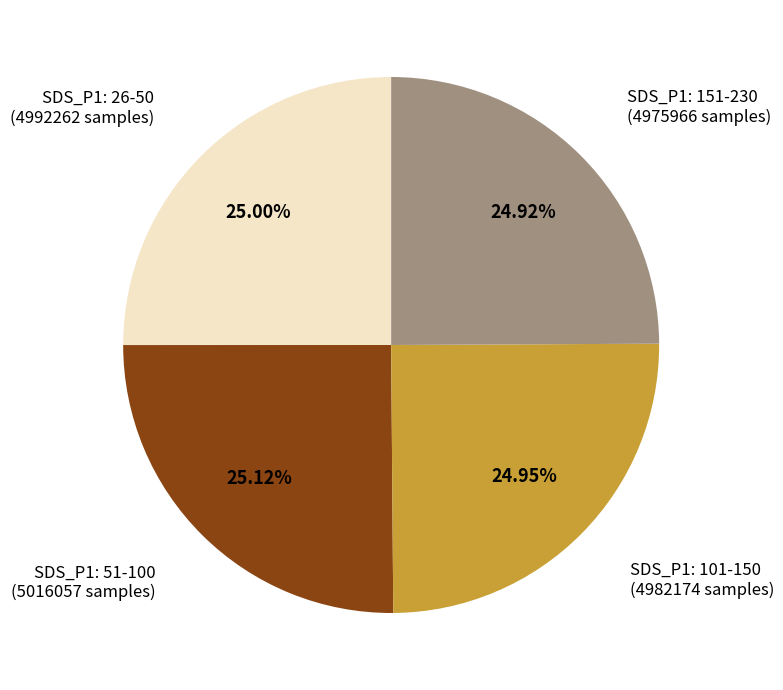

Does any single category account for the majority?

No